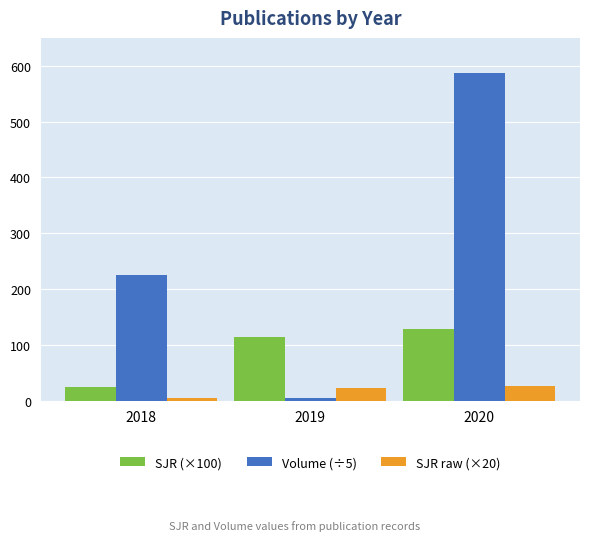

True or false: Volume (÷5) has a value of 127.6 at 2018.

False